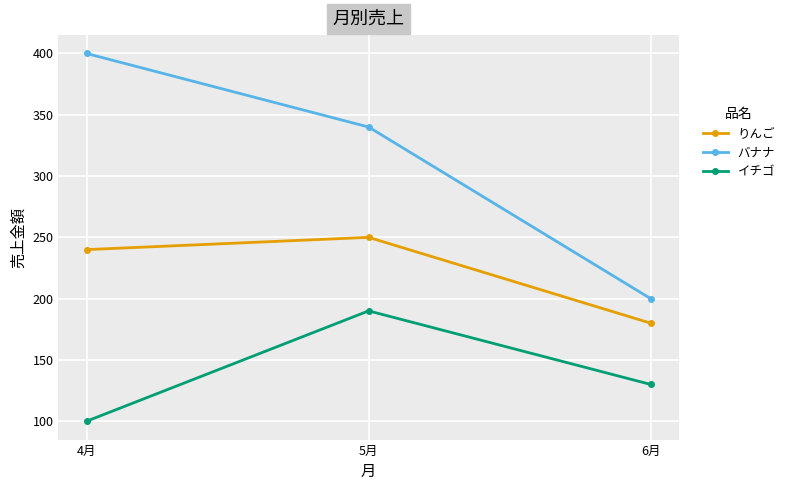

What is the difference between the second highest and minimum values in the りんご series?

60